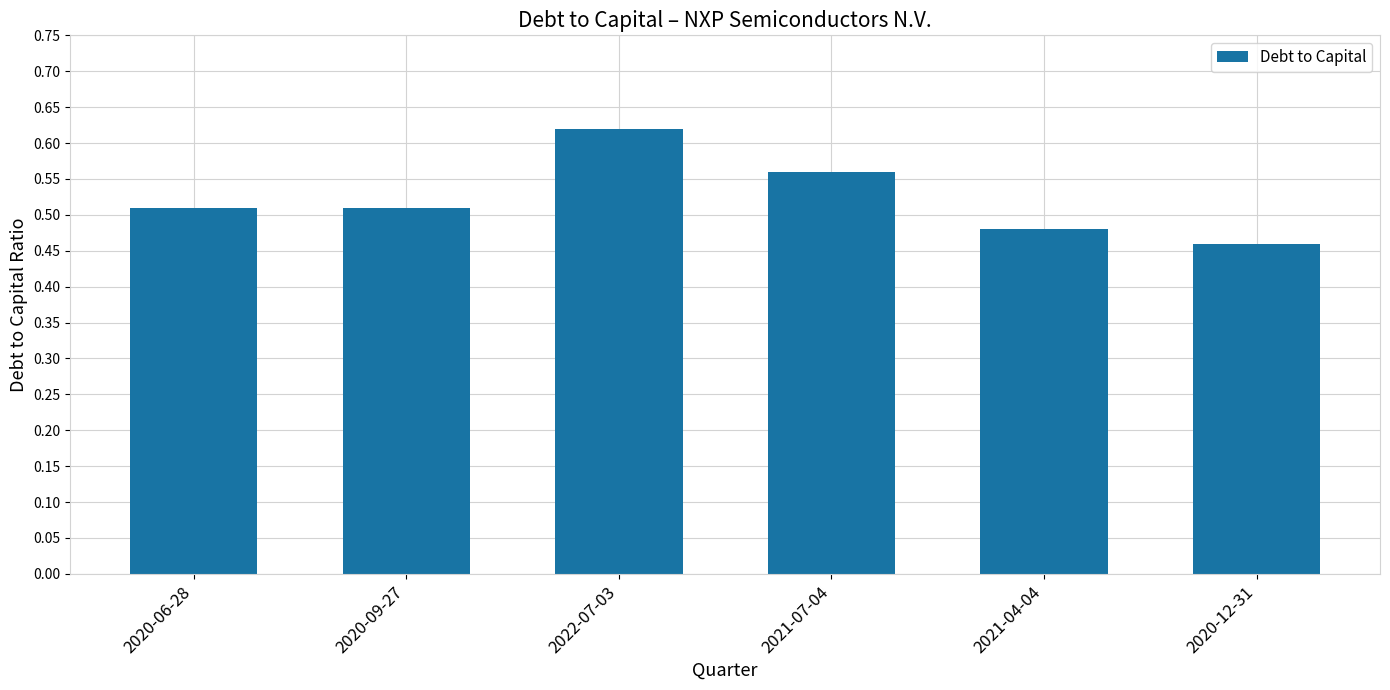

Count the values in the range 0 to 1.

6